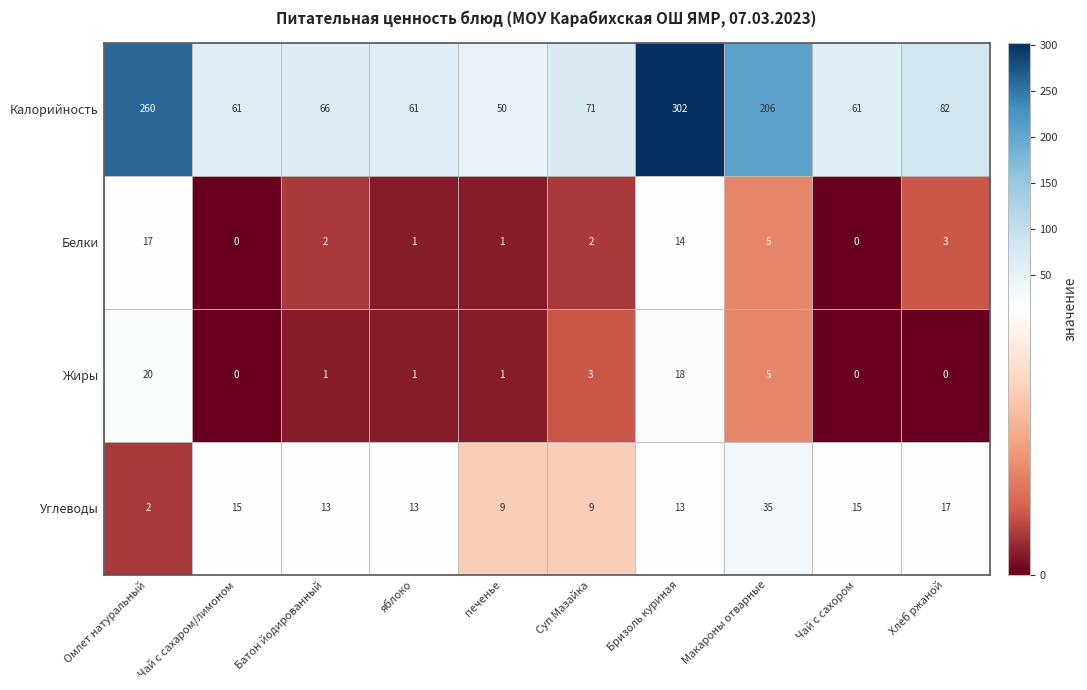

Which category has the highest value in the Калорийность series?

Бризоль куриная